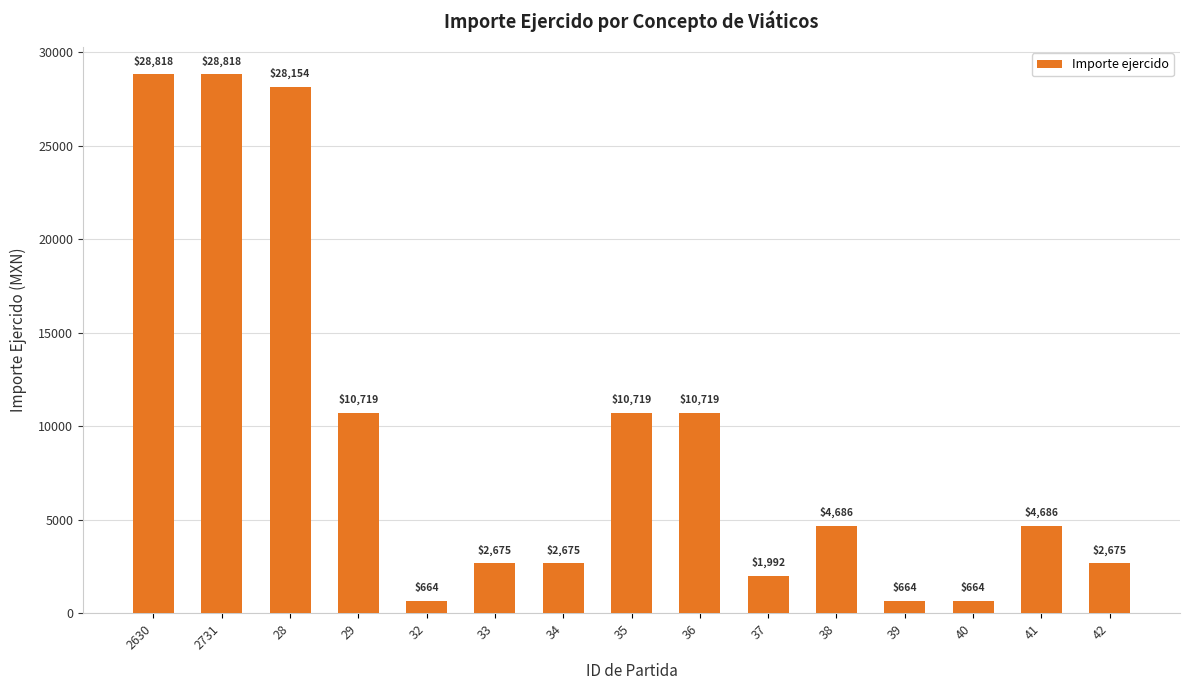

What is the label of the 9th bar from the right?

34